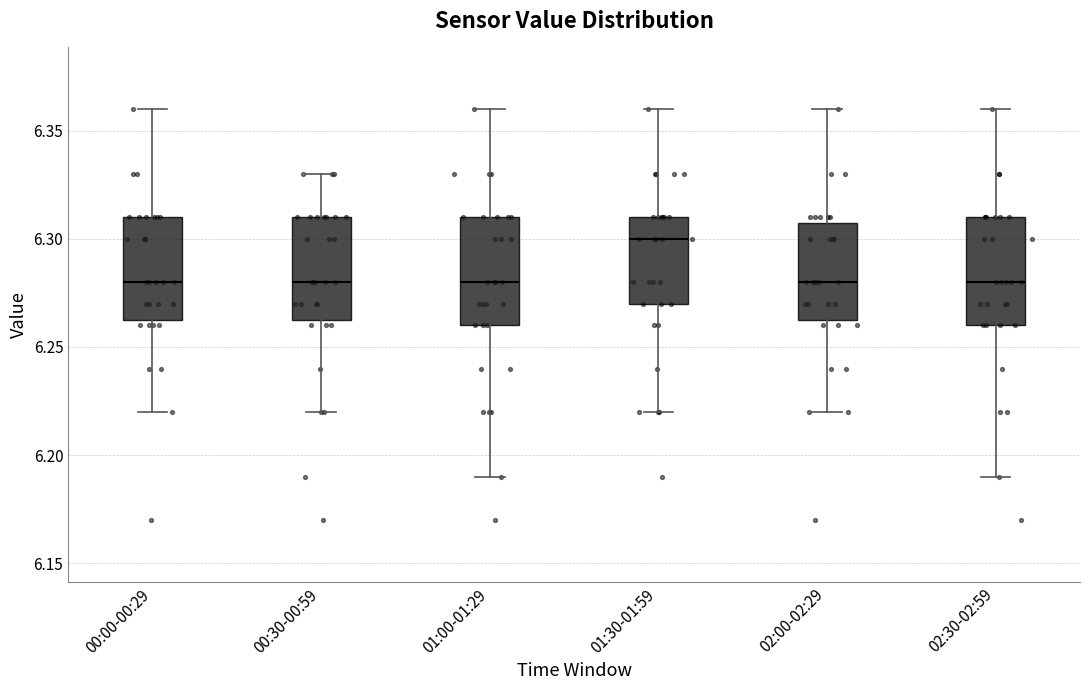

Reading left to right, read every box against the y-axis: the position of its median line, the range the box covers, and the ends of its whiskers. The values are not printed on the chart, so give them approximately, as read against the axis.

00:00-00:29: median 6.280, box 6.265 to 6.310, whiskers 6.220 to 6.360
00:30-00:59: median 6.280, box 6.265 to 6.310, whiskers 6.220 to 6.330
01:00-01:29: median 6.280, box 6.260 to 6.310, whiskers 6.190 to 6.360
01:30-01:59: median 6.300, box 6.270 to 6.310, whiskers 6.220 to 6.360
02:00-02:29: median 6.280, box 6.265 to 6.310, whiskers 6.220 to 6.360
02:30-02:59: median 6.280, box 6.260 to 6.310, whiskers 6.190 to 6.360